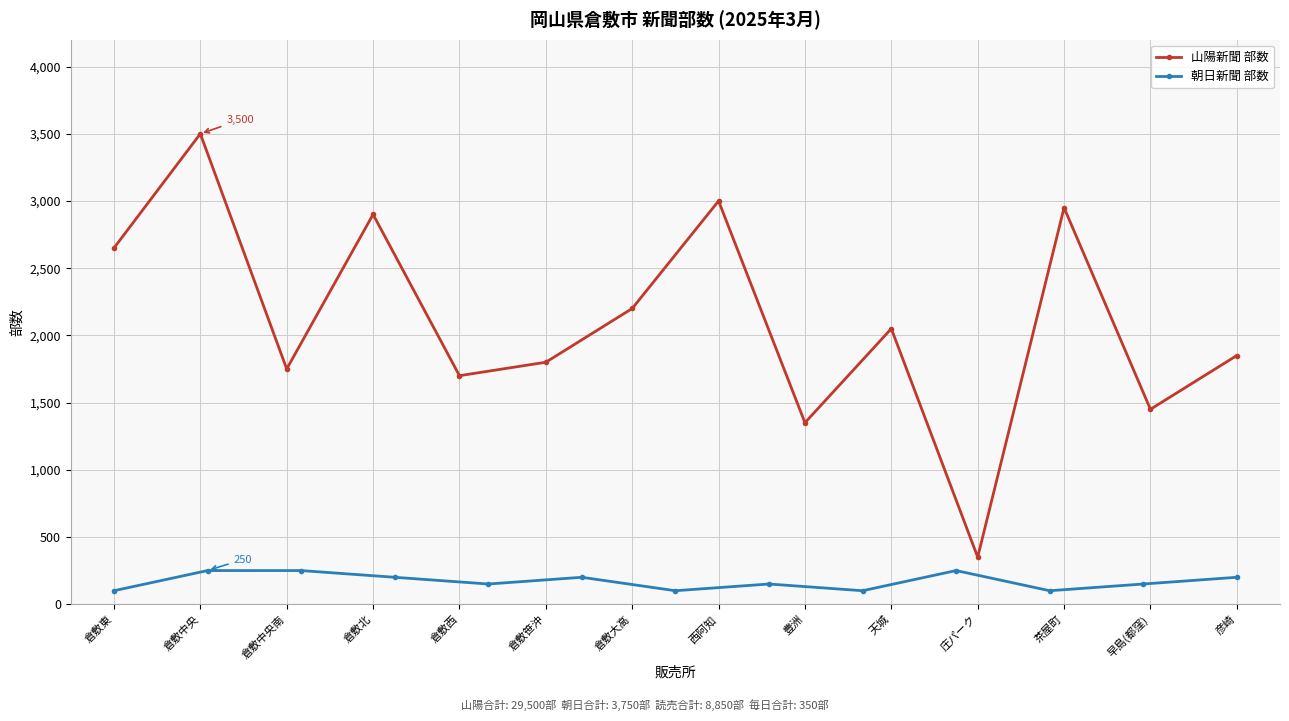

Is it true that 山陽新聞 部数 equals 2158 at 豊洲?

False